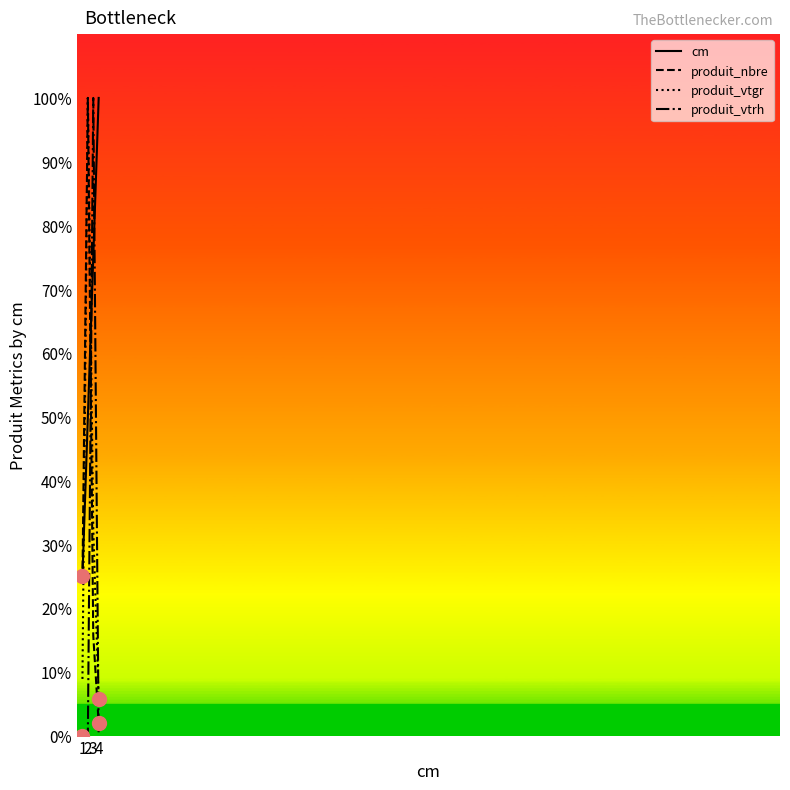

Which series has the largest total across all categories?

cm